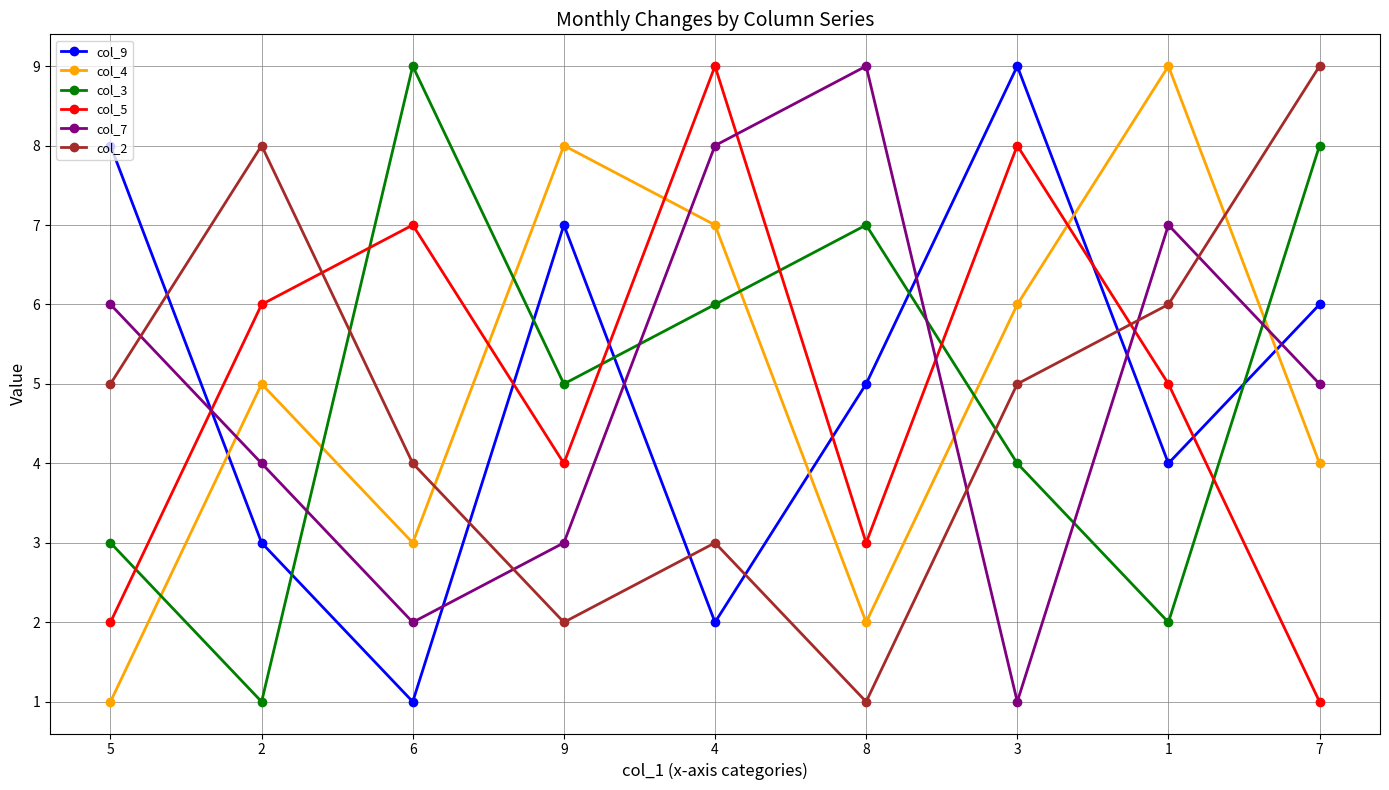

Reading right to left, what are all the values shown in this chart?

col_9: 6	4	9	5	2	7	1	3	8
col_4: 4	9	6	2	7	8	3	5	1
col_3: 8	2	4	7	6	5	9	1	3
col_5: 1	5	8	3	9	4	7	6	2
col_7: 5	7	1	9	8	3	2	4	6
col_2: 9	6	5	1	3	2	4	8	5